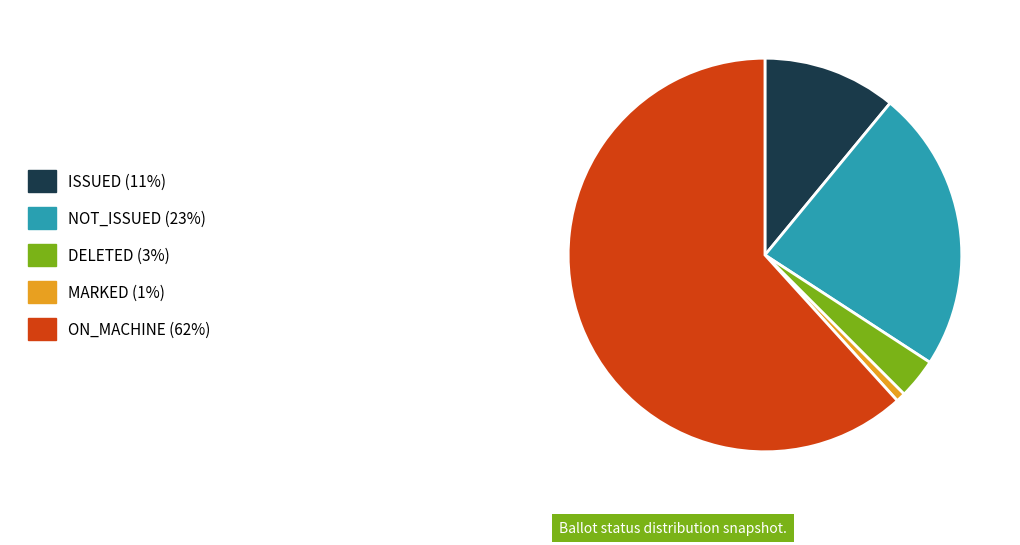

Which category has the smallest portion of the pie?

MARKED